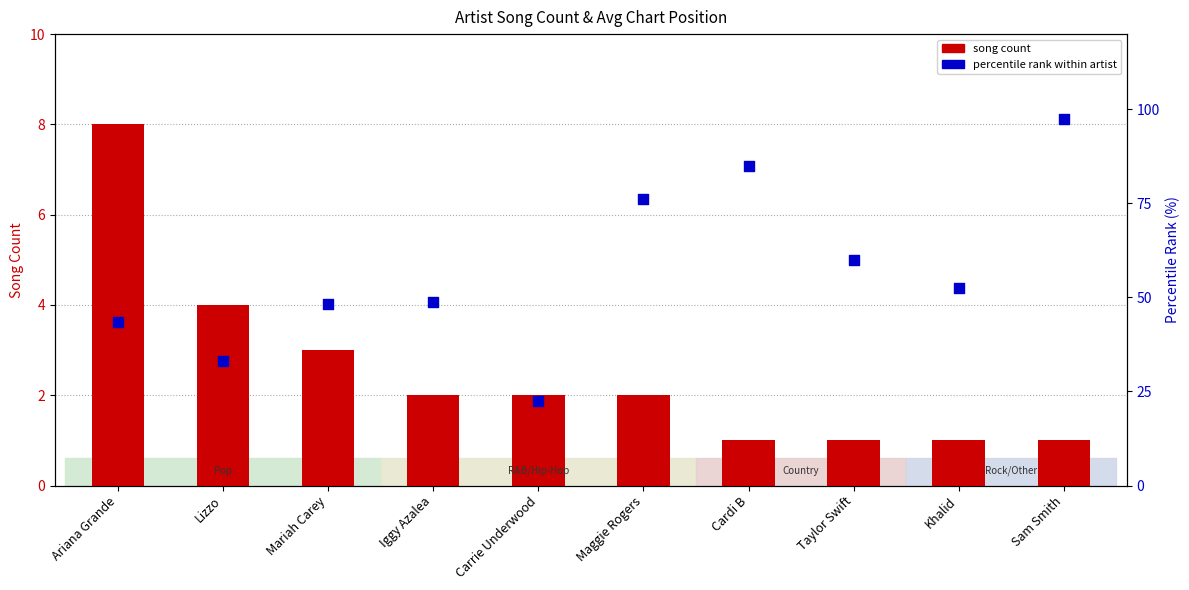

Which series has the largest total across all categories?

percentile rank within artist